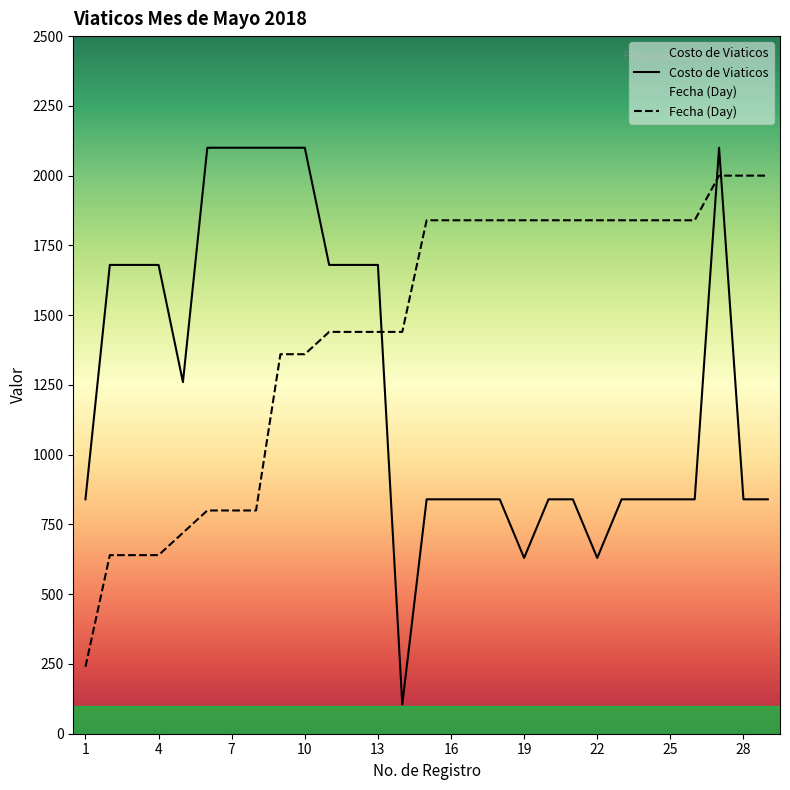

Read the Fecha (Day) value at 1, to the nearest 50.

250